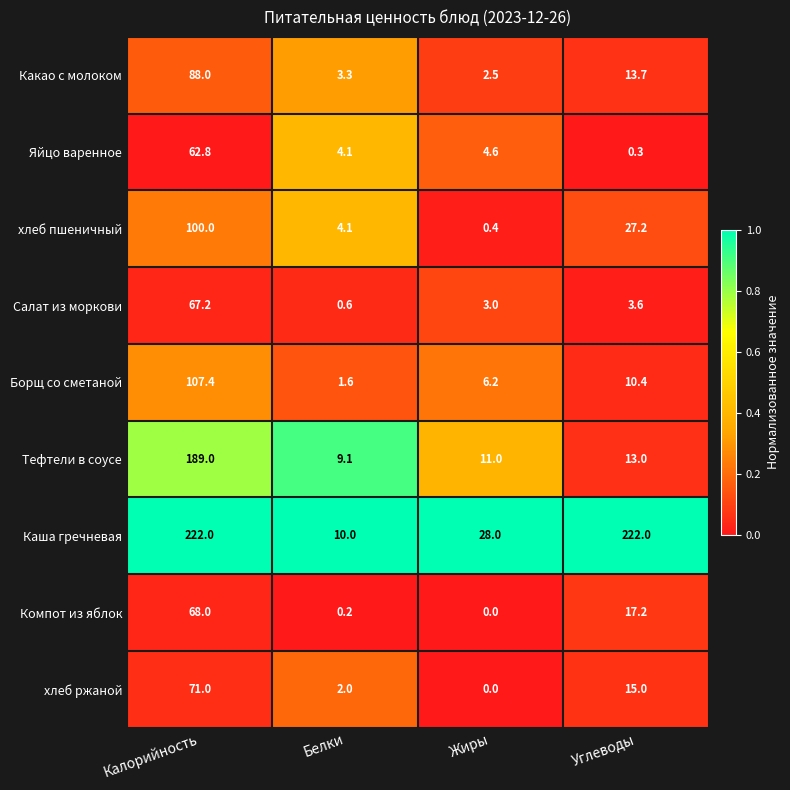

Is it true that Какао с молоком equals 88.0 at Калорийность?

True